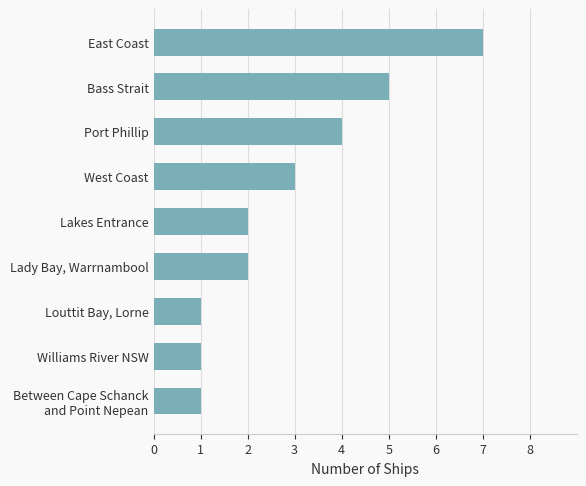

At which category does the chart reach its peak across all series?

East Coast